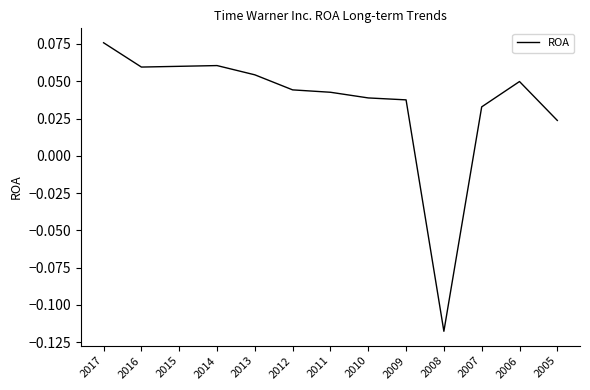

Count the number of values greater than 0.

12